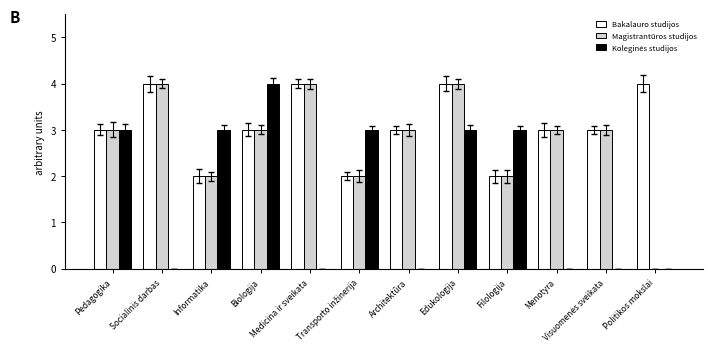

Is it true that Bakalauro studijos equals 2 at Architektūra?

False